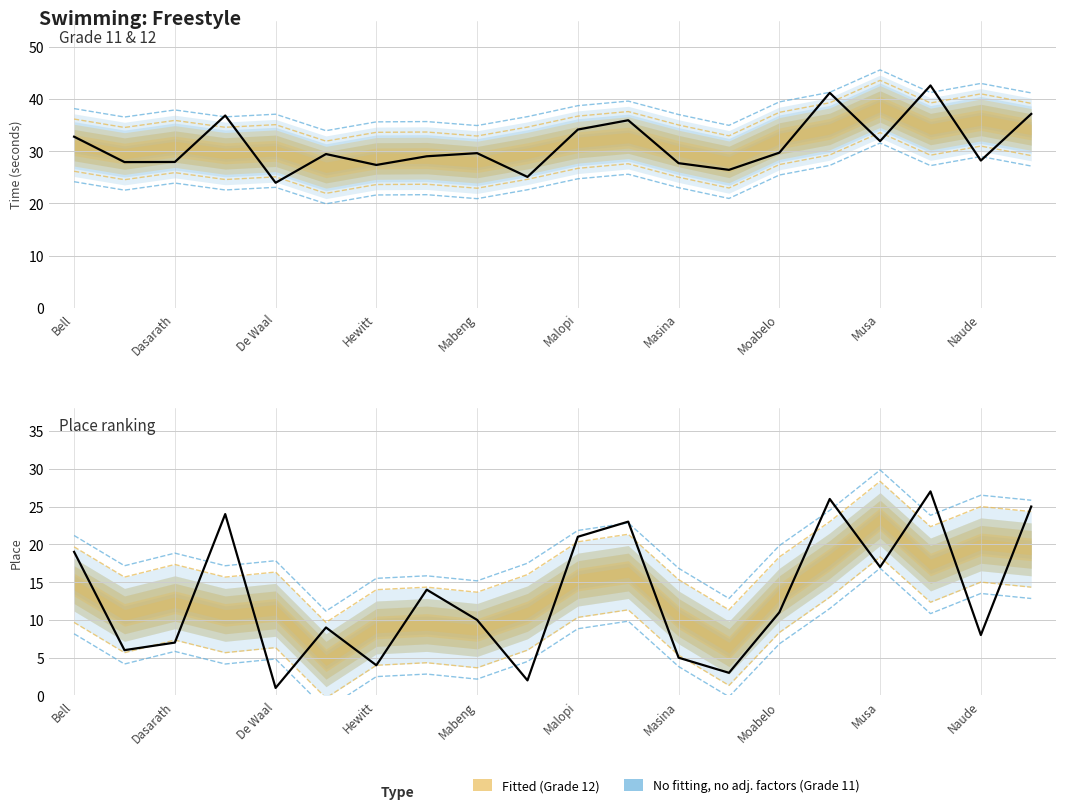

Between 12 and 17, which series saw the biggest shift?

Place